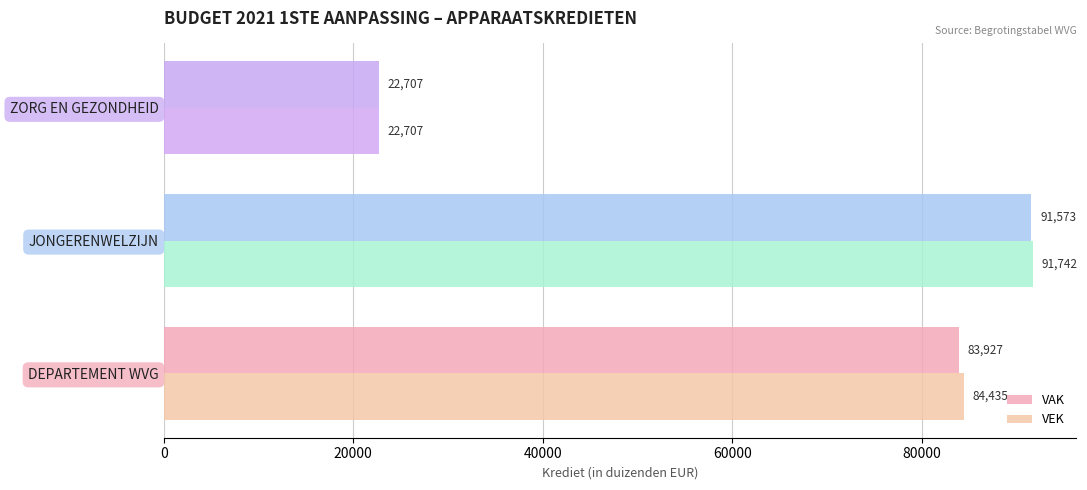

Which category has the lowest value across all series?

ZORG EN GEZONDHEID